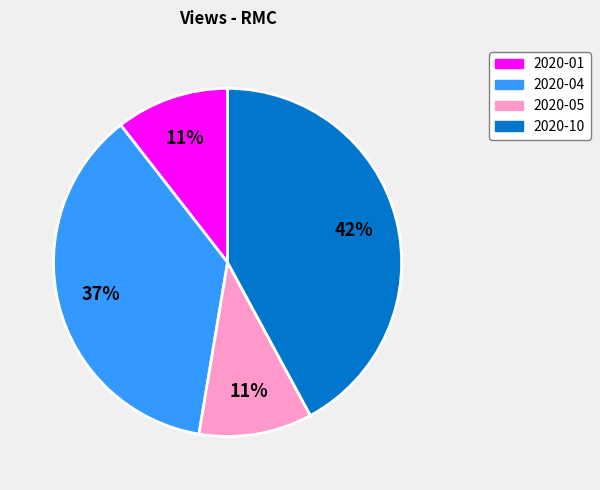

Is there any slice that represents more than half of the pie?

No